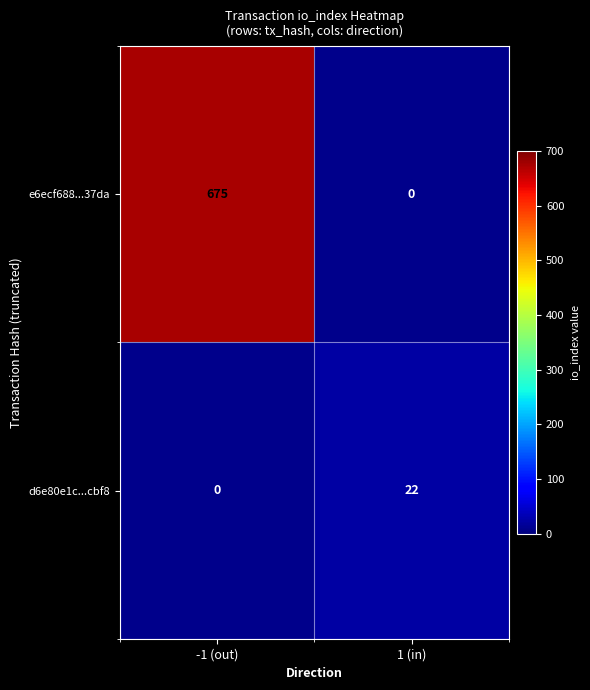

Read the d6e80e1c...cbf8 value at 1 (in), to the nearest 10.

20